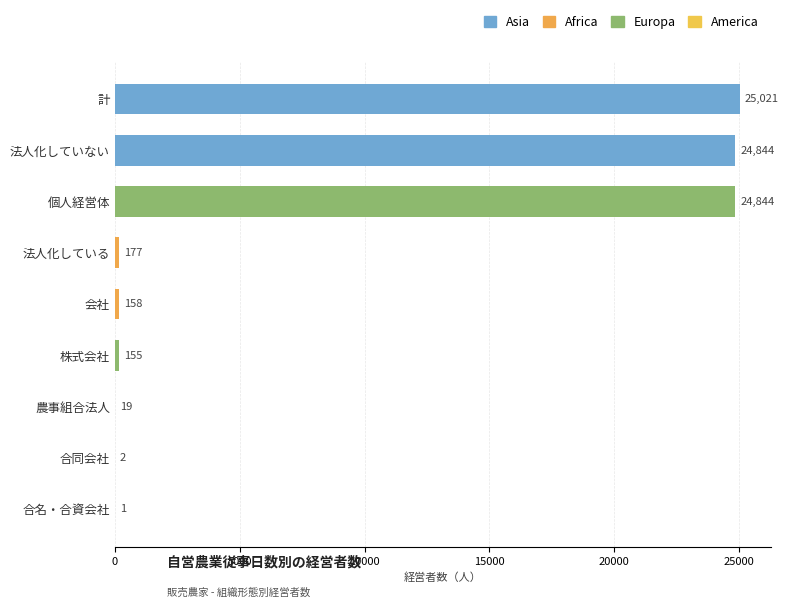

At which category does the chart reach its peak across all series?

計